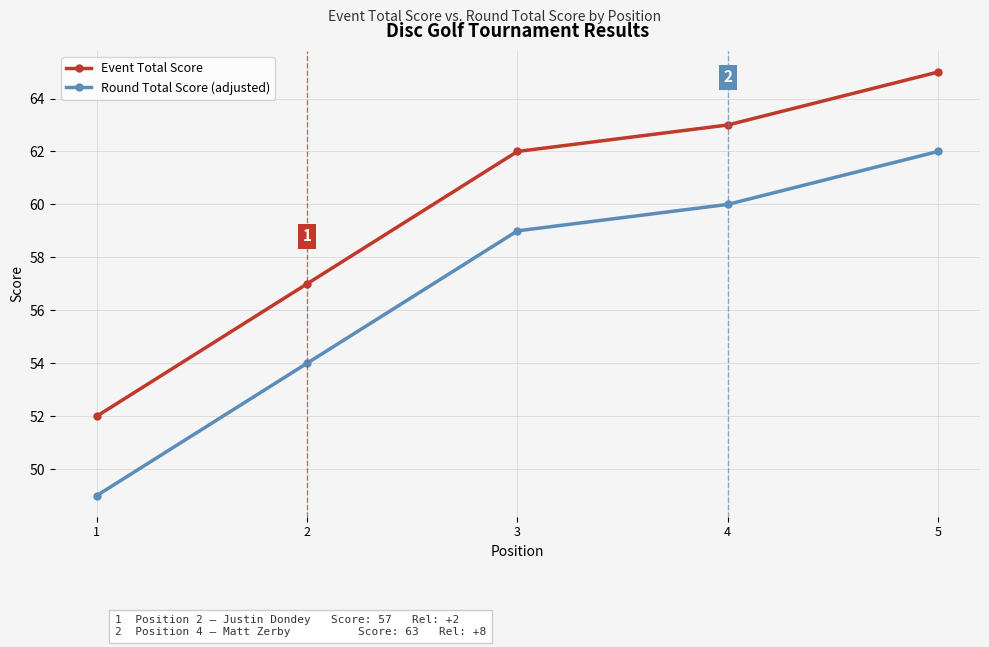

List the labels in order of Round Total Score (adjusted) value, largest first.

5, 4, 3, 2, 1